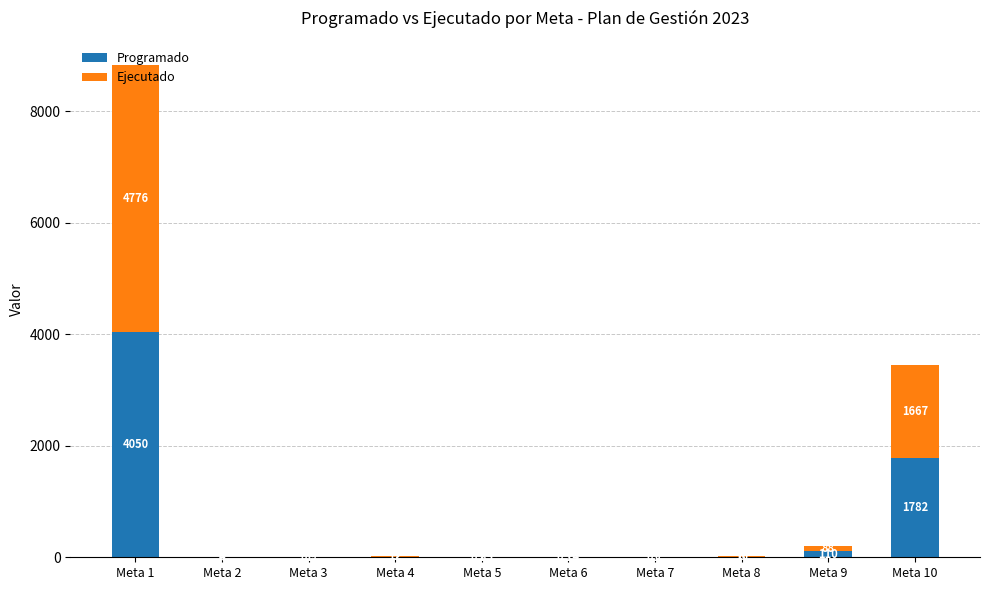

At which category is the sum across all series the highest?

Meta 1